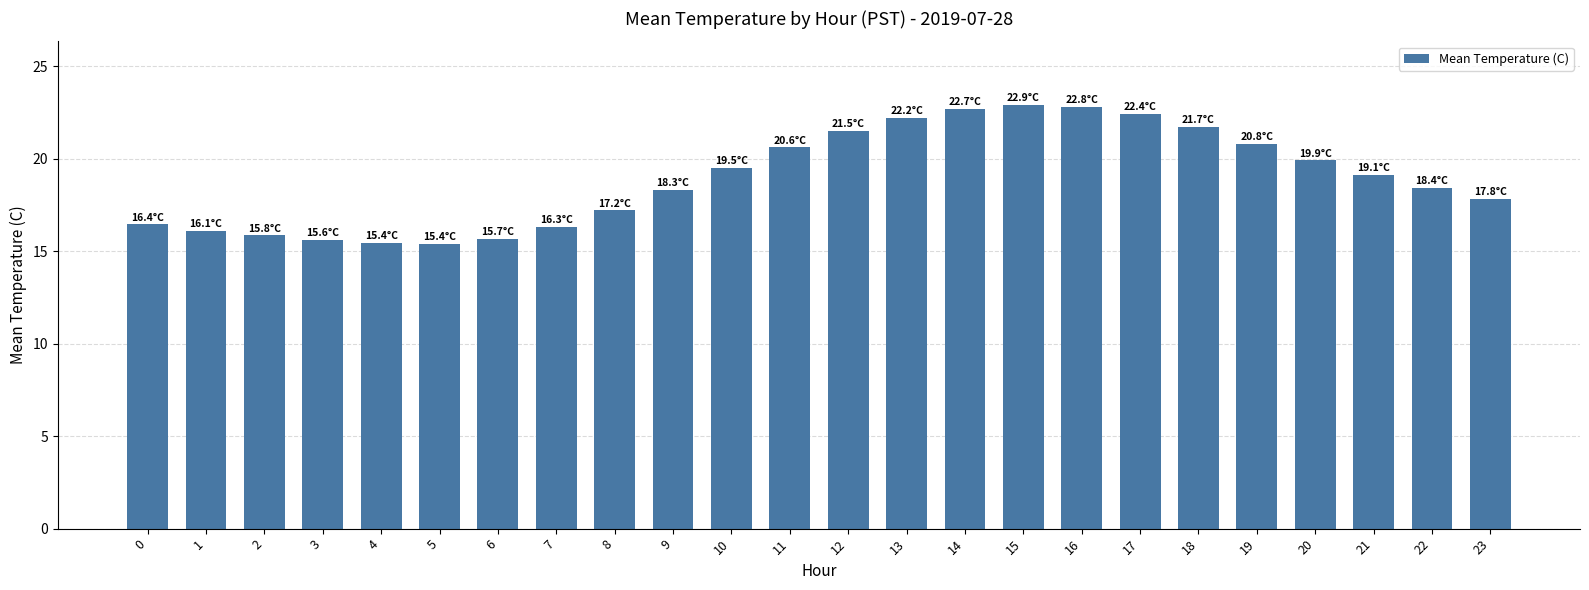

What is the sum of all values?

454.6